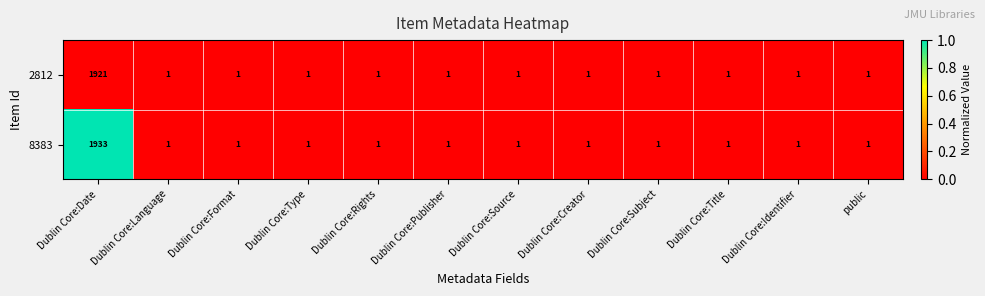

Count the number of categories in the chart.

12